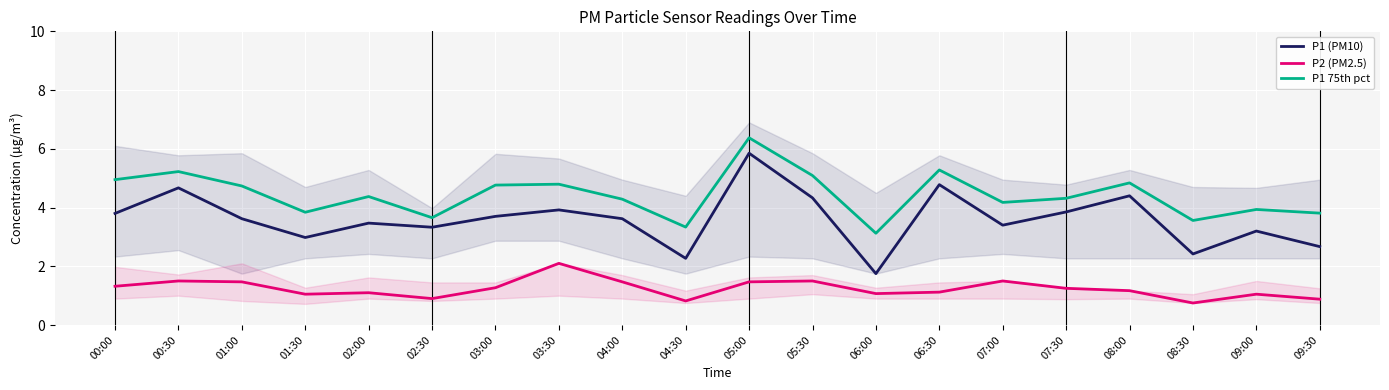

At 07:00, list the series in order from smallest to largest.

P2 (PM2.5), P1 (PM10), P1 75th pct